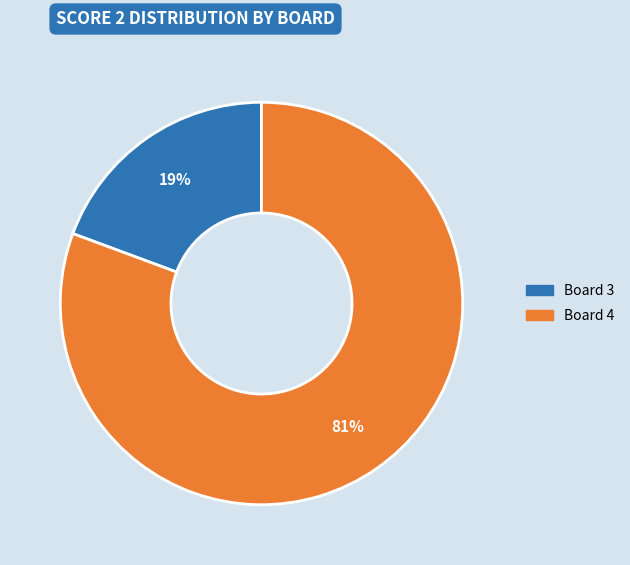

Count the number of slices in the pie.

2